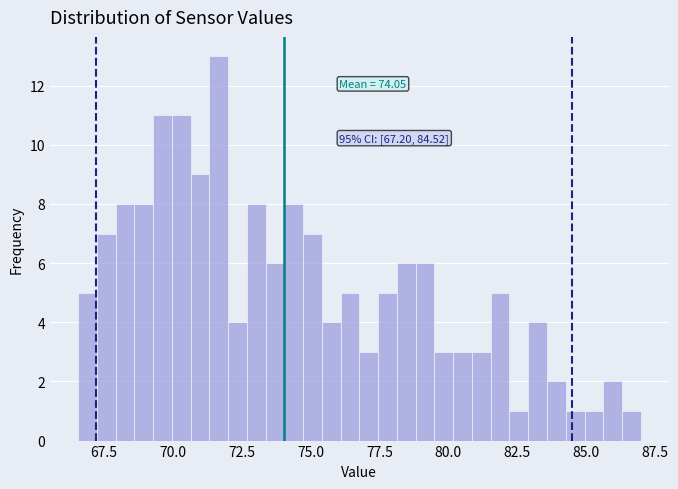

Read against the x-axis, roughly where is the centre of the tallest bar?

71.5